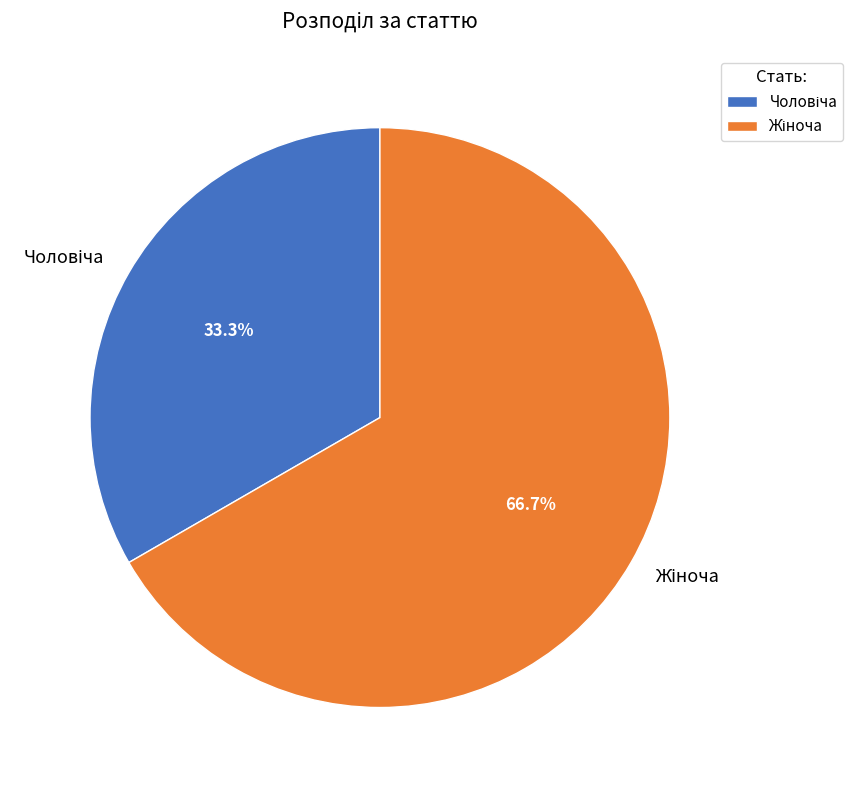

How many segments does this pie chart have?

2